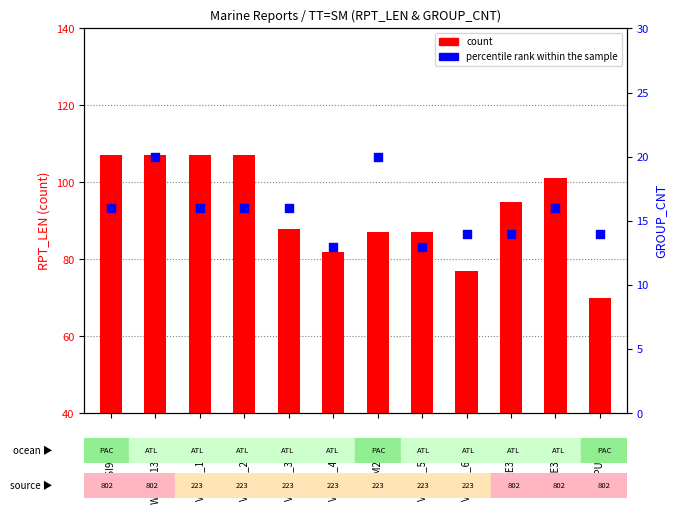

Which series has the largest total across all categories?

count